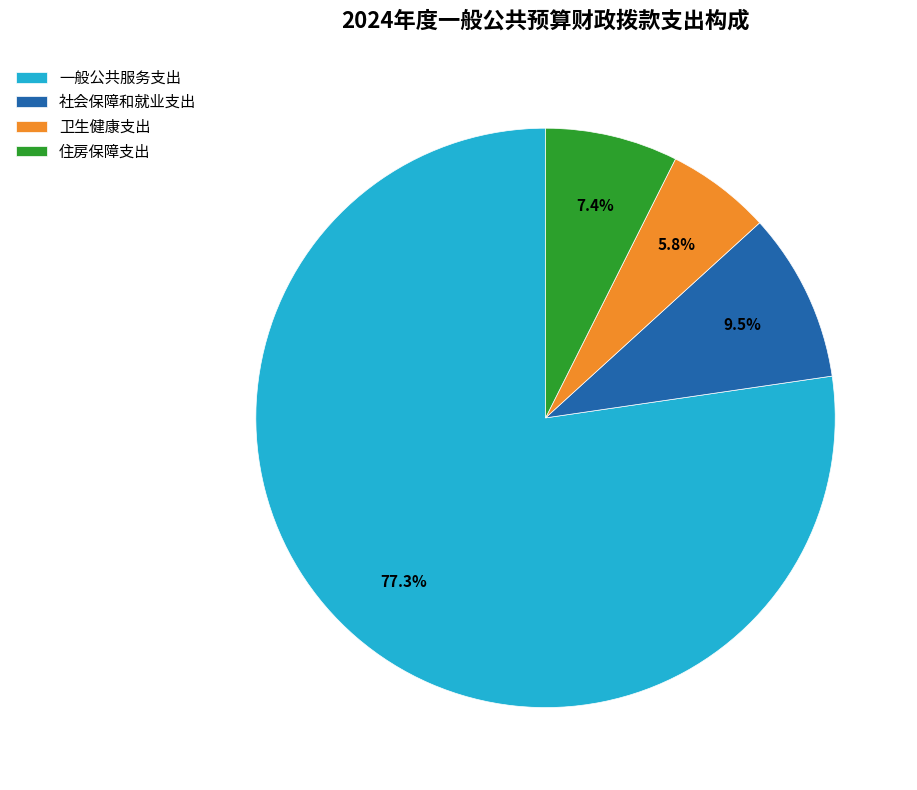

What percentage is the 住房保障支出 slice, to the nearest percent?

7%